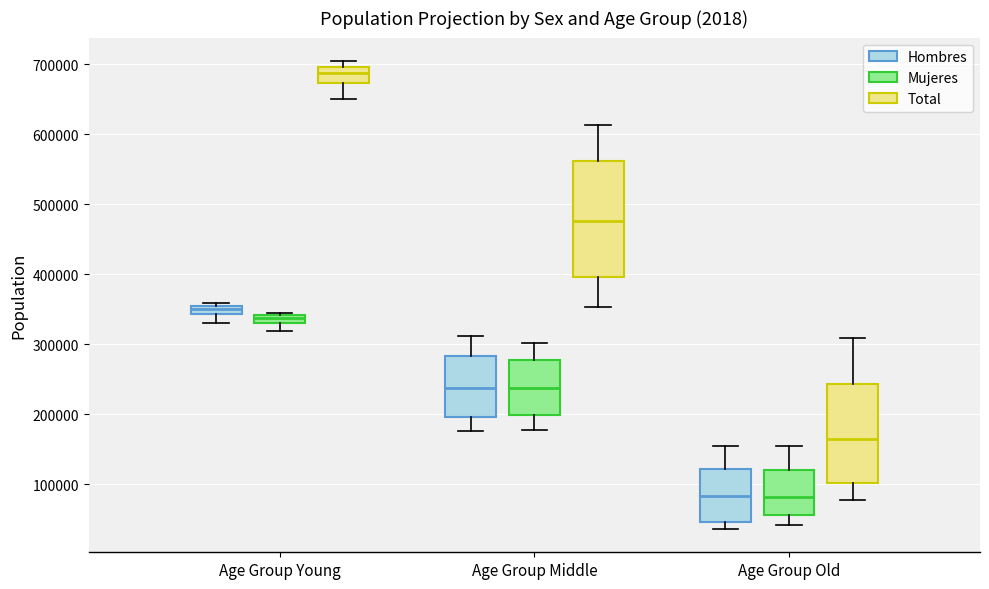

Which box's median line is the highest?

Age Group Young (Total)